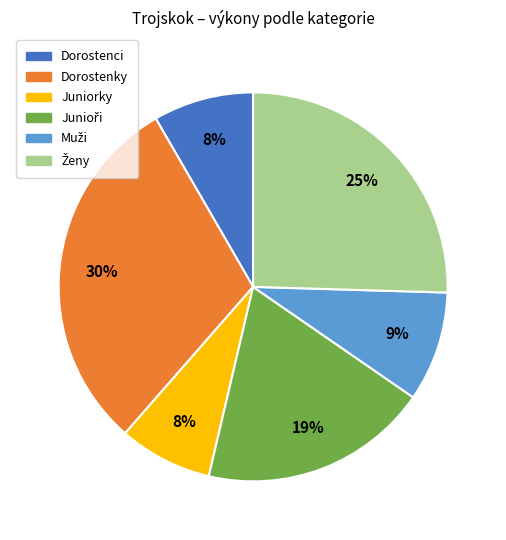

Is there any slice that represents more than half of the pie?

No